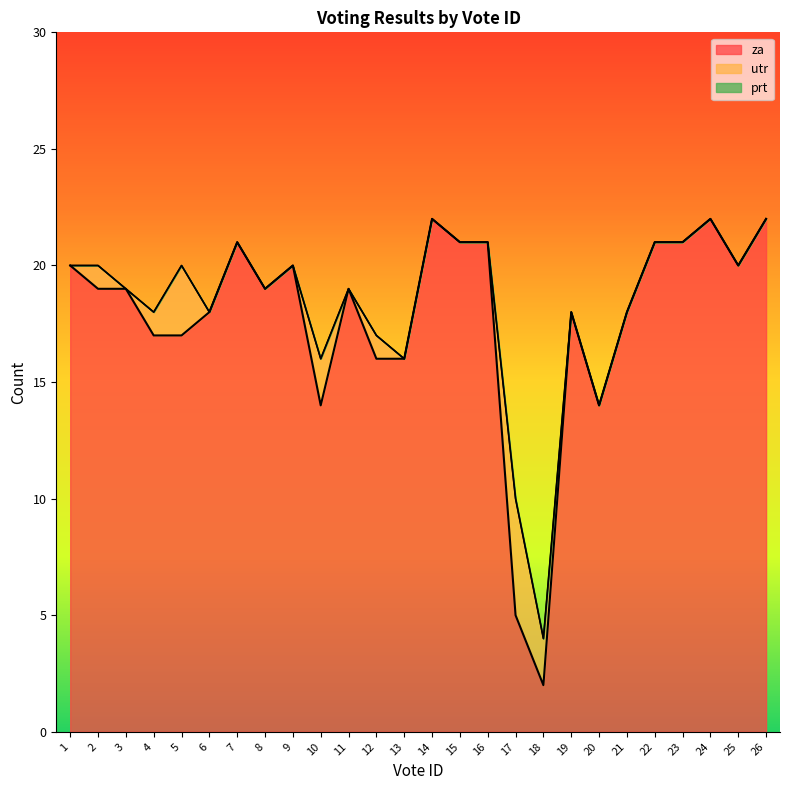

Where is the first local maximum for za?

7